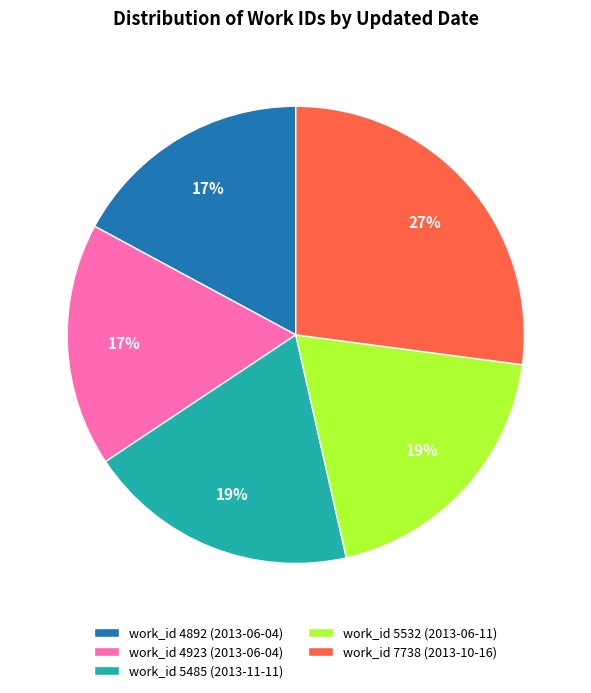

Count the number of slices in the pie.

5